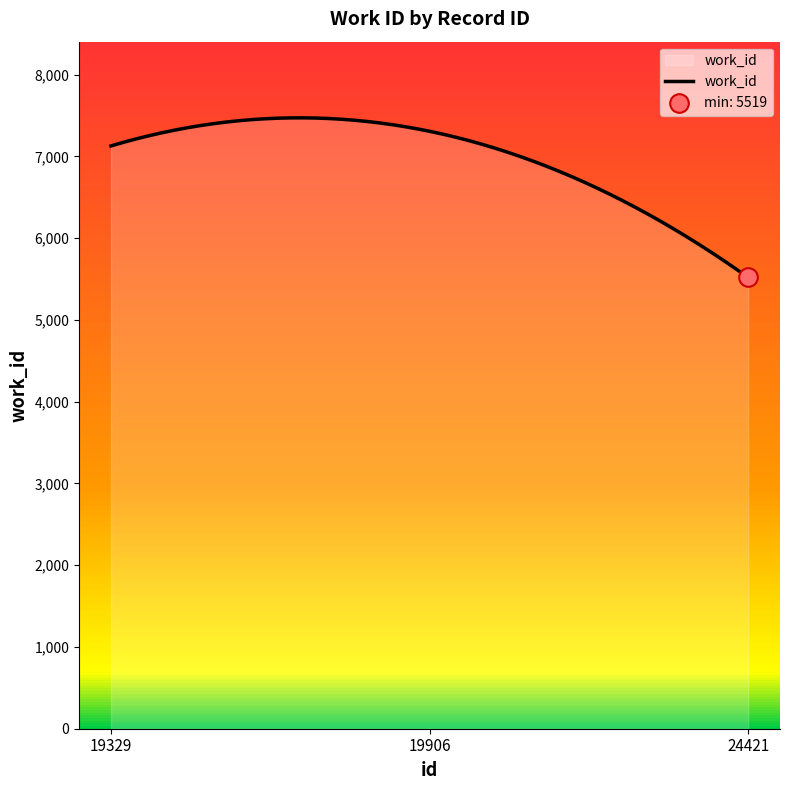

What is the minimum value shown in the chart?

5519.0